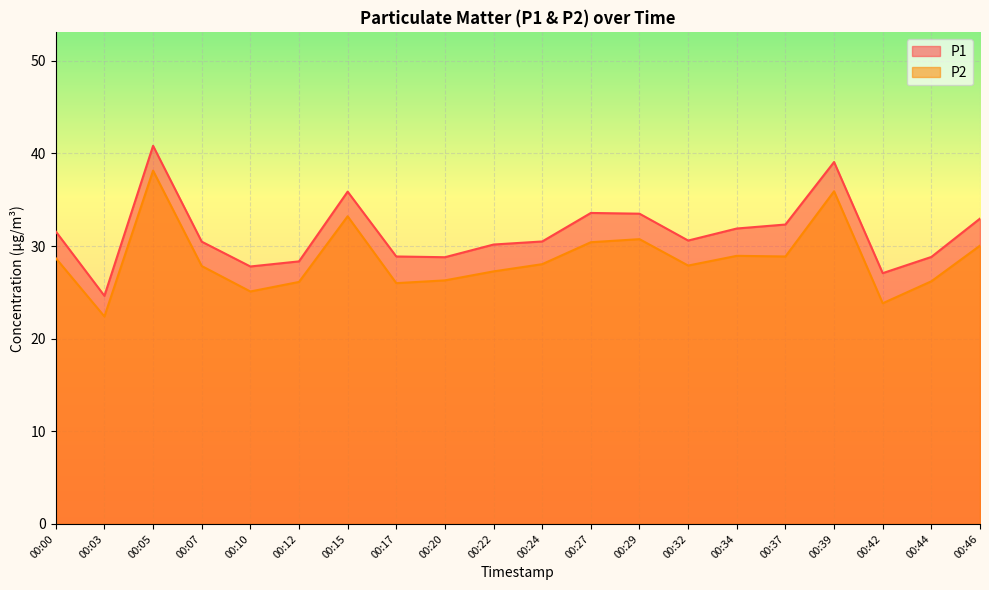

At how many categories does at least one series exceed 34?

3